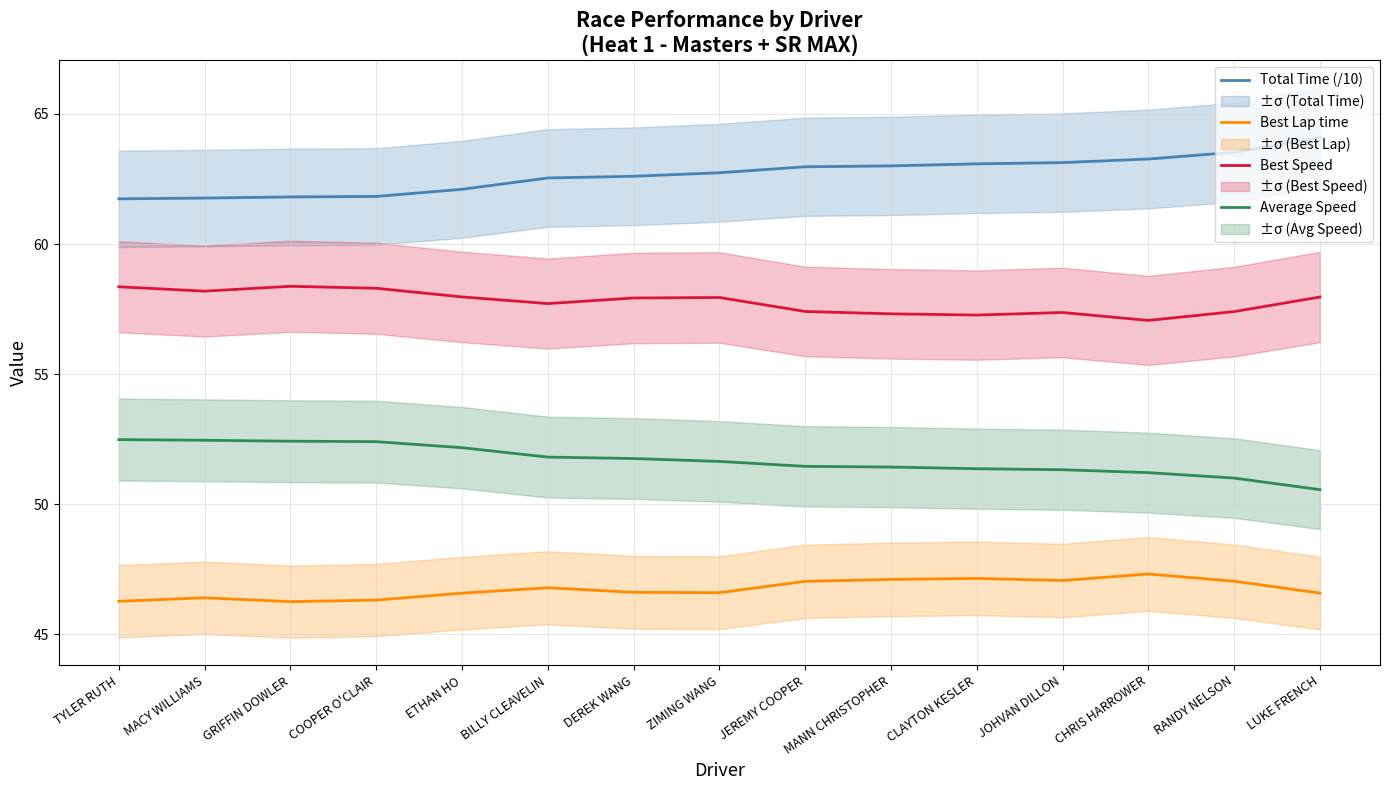

Rank the series at CHRIS HARROWER from highest to lowest value.

Total Time (/10), Best Speed, Average Speed, Best Lap time